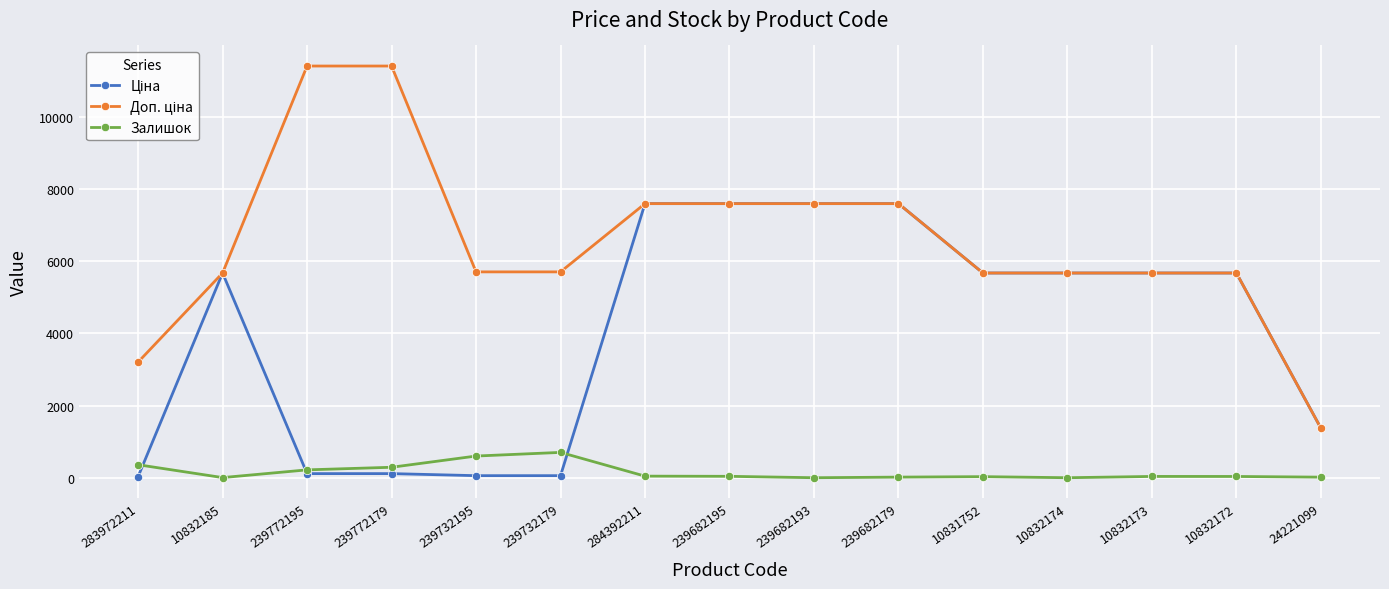

What is the maximum value shown in the chart?

11410.0